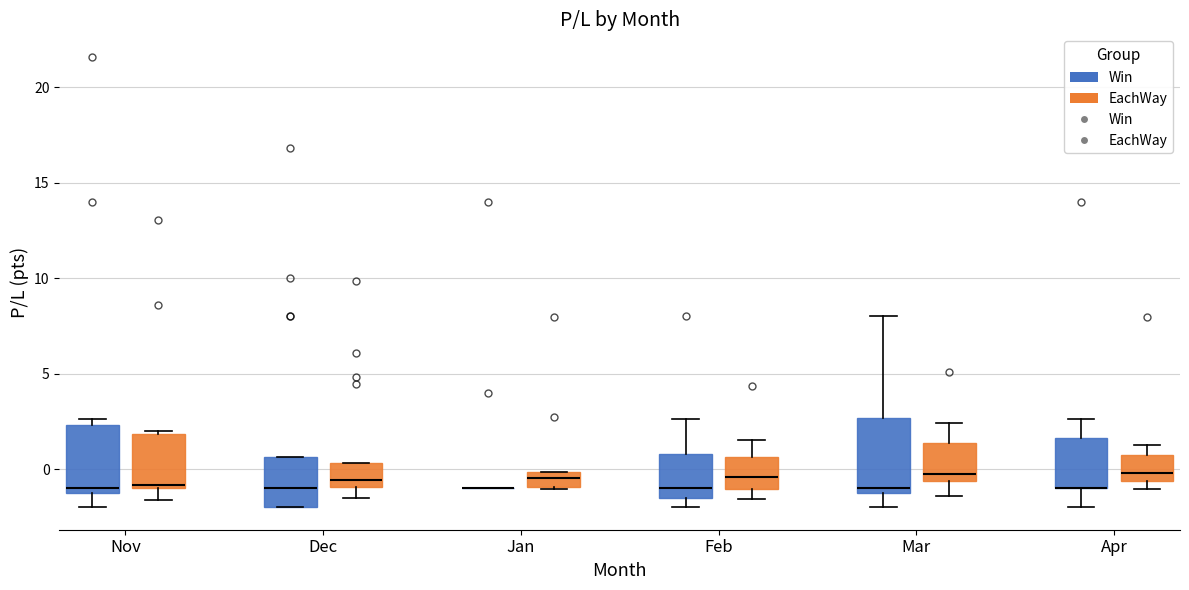

Reading left to right, read every box against the y-axis: the position of its median line, the range the box covers, and the ends of its whiskers. The values are not printed on the chart, so give them approximately, as read against the axis.

Nov (Win): median -1.0 (just above the box's lower edge), box -1.0 to 2.5, whiskers -2.0 to 2.5 (just above the box's upper edge)
Nov (EachWay): median -1.0 (just above the box's lower edge), box -1.0 to 2.0, whiskers -1.5 to 2.0 (just above the box's upper edge)
Dec (Win): median -1.0, box -2.0 to 0.5, whiskers -2.0 to 0.5
Dec (EachWay): median -0.5, box -1.0 to 0.5, whiskers -1.5 to 0.5
Jan (Win): box collapsed to a line at -1.0, whiskers -1.0 to -1.0
Jan (EachWay): median -0.5, box -1.0 to 0.0, whiskers -1.0 to 0.0
Feb (Win): median -1.0, box -1.5 to 1.0, whiskers -2.0 to 2.5
Feb (EachWay): median -0.5, box -1.0 to 0.5, whiskers -1.5 to 1.5
Mar (Win): median -1.0 (just above the box's lower edge), box -1.0 to 2.5, whiskers -2.0 to 8.0
Mar (EachWay): median -0.5 (just above the box's lower edge), box -0.5 to 1.5, whiskers -1.5 to 2.5
Apr (Win): median -1.0 (drawn on the box's lower edge), box -1.0 to 1.5, whiskers -2.0 to 2.5
Apr (EachWay): median 0.0, box -0.5 to 0.5, whiskers -1.0 to 1.5